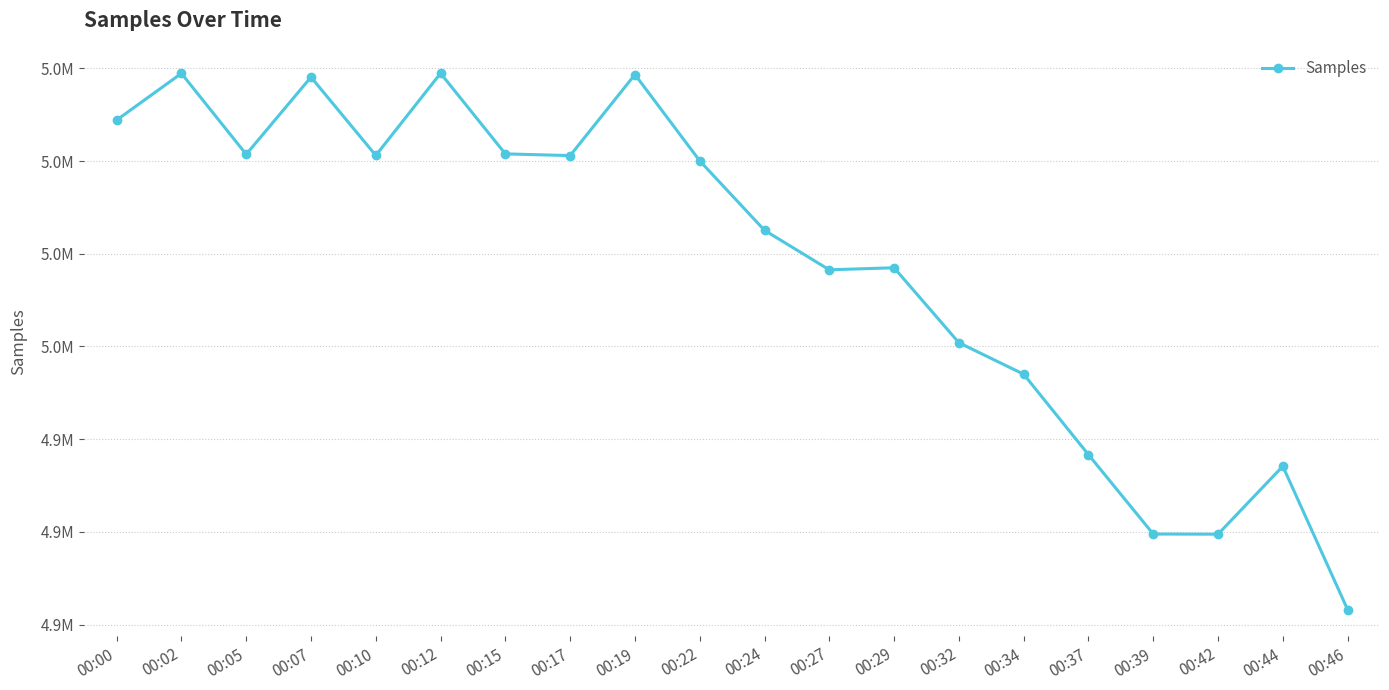

Reading left to right, list all the values displayed in this chart.

00:00=5008842	00:02=5018917	00:05=5001453	00:07=5018108	00:10=5001211	00:12=5018942	00:15=5001549	00:17=5001179	00:19=5018665	00:22=5000052	00:24=4985060	00:27=4976536	00:29=4976982	00:32=4960810	00:34=4954015	00:37=4936661	00:39=4919532	00:42=4919500	00:44=4934161	00:46=4903228